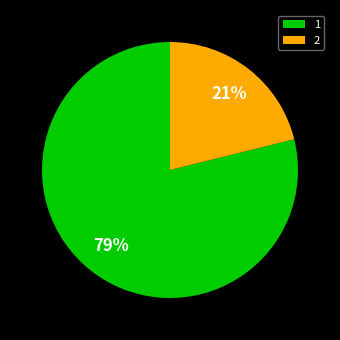

True or false: 1 accounts for 79% of the total.

True